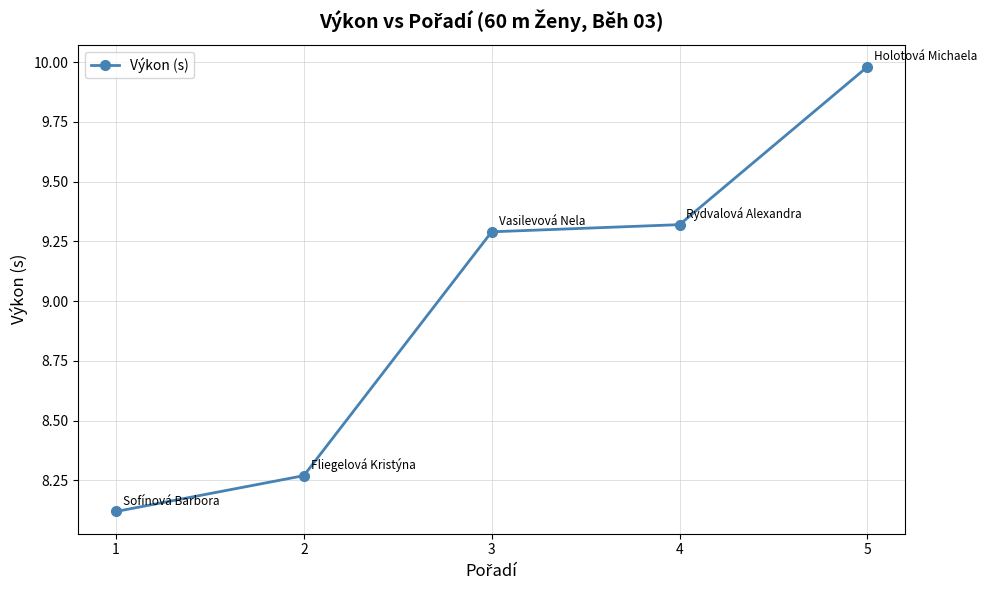

What is the maximum value shown in the chart?

10.0